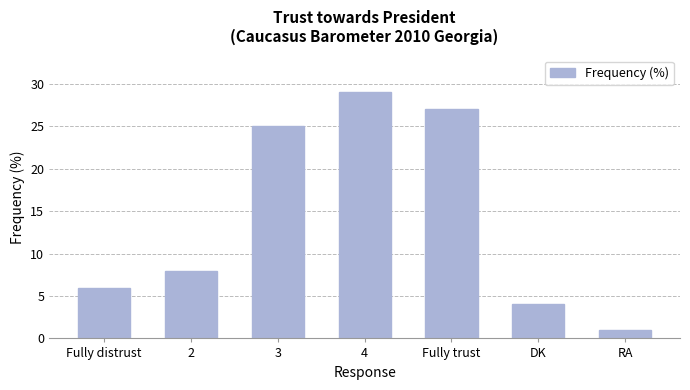

Are the bars grouped side by side (vs. stacked)?

No